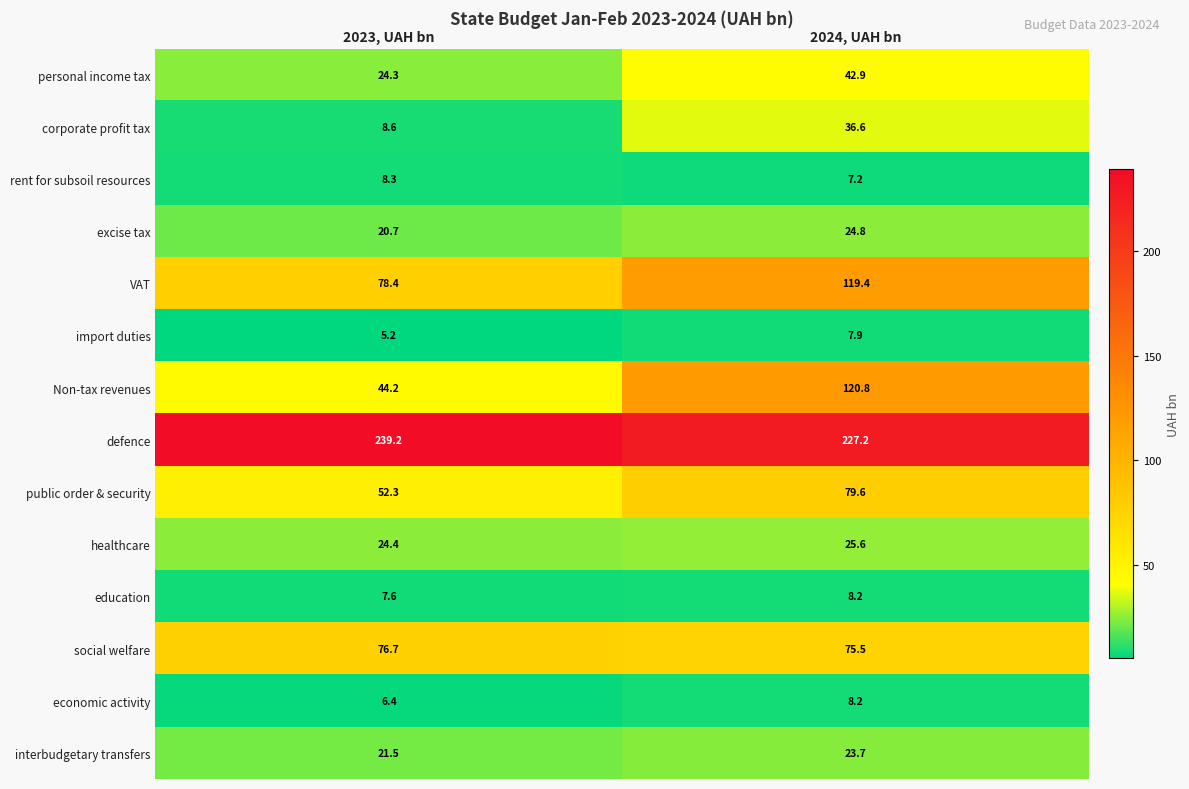

Which category has the highest value in the social welfare series?

2023, UAH bn